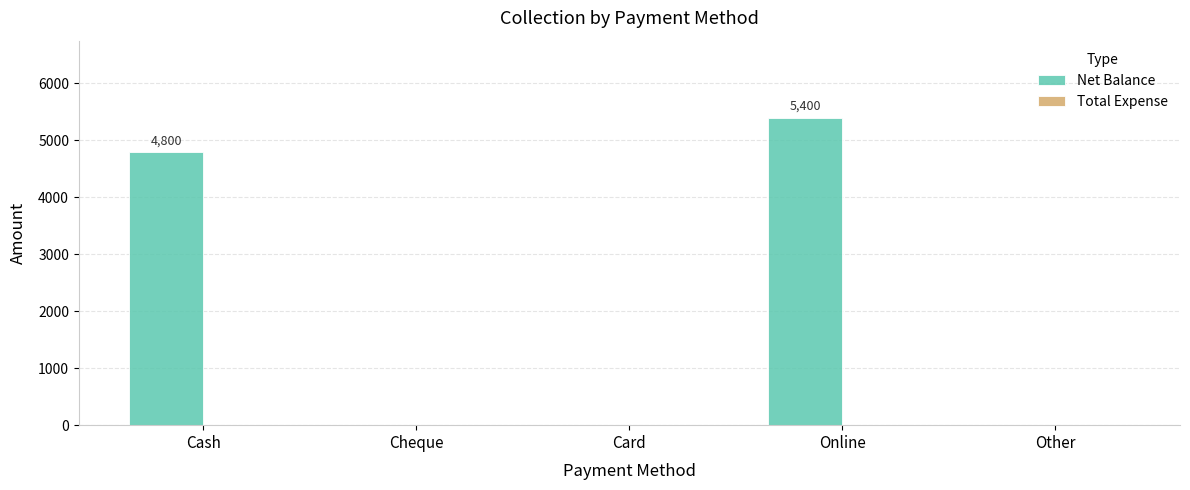

What is the maximum value shown in the chart?

5400